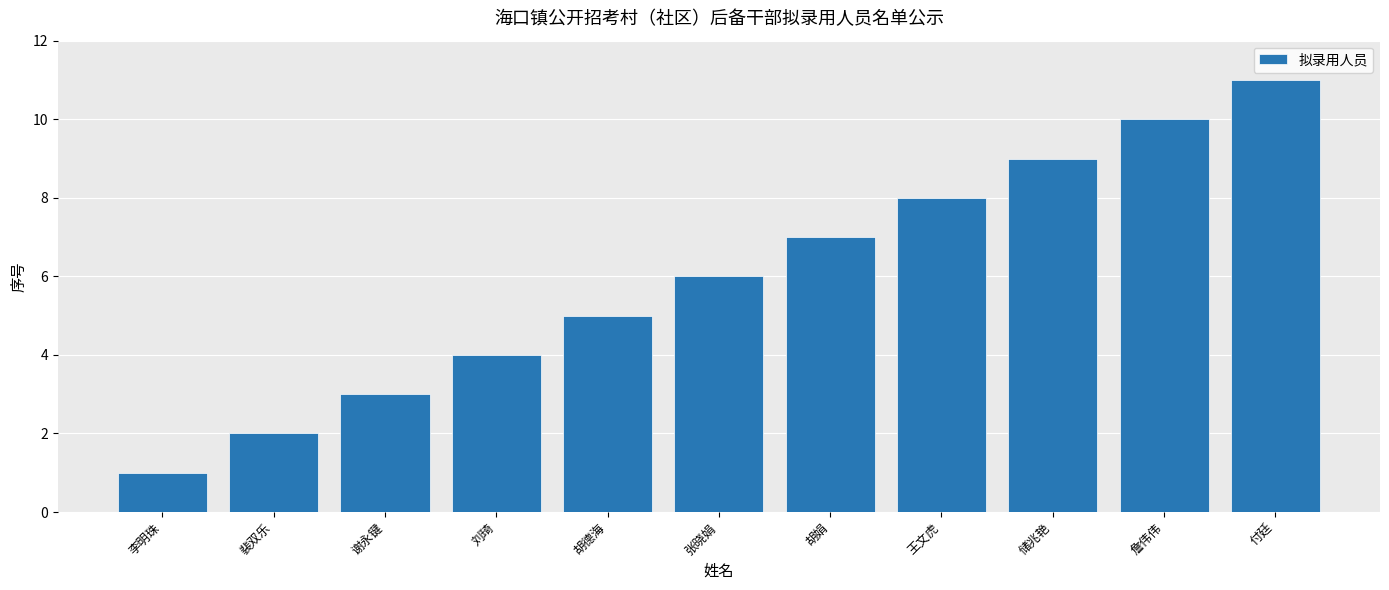

What is the sum of the values at 李明珠 and 胡娟?

8